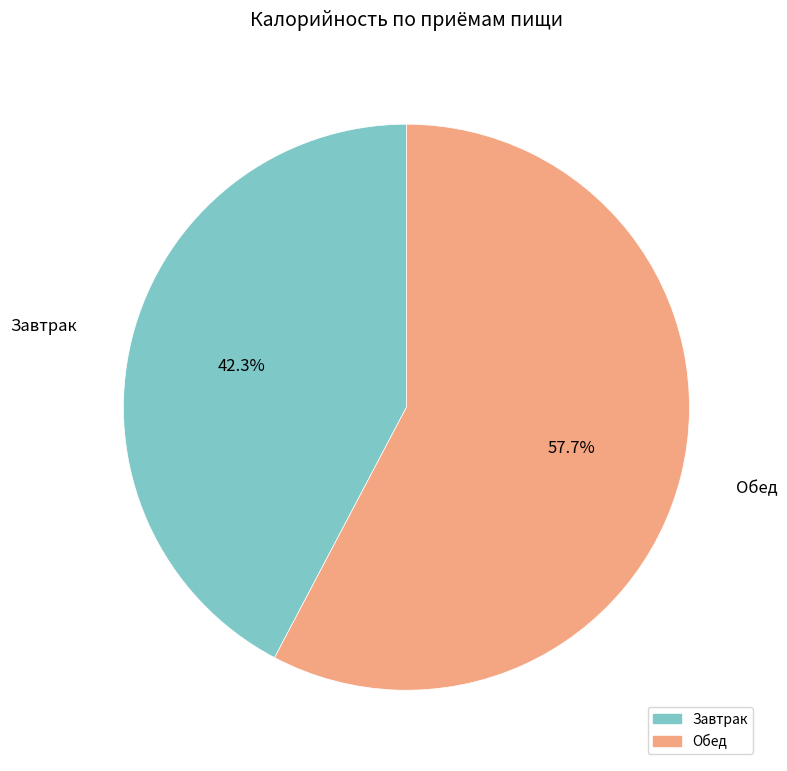

Which category has the smallest portion of the pie?

Завтрак